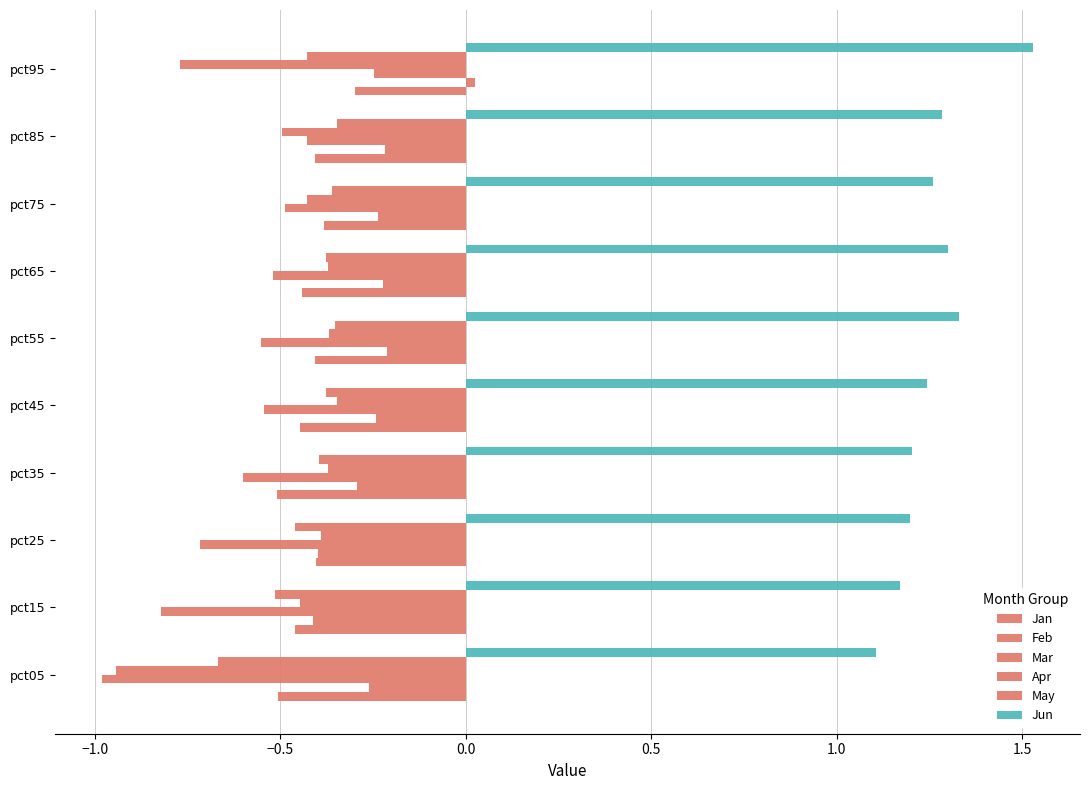

How many series are shown in this chart?

6